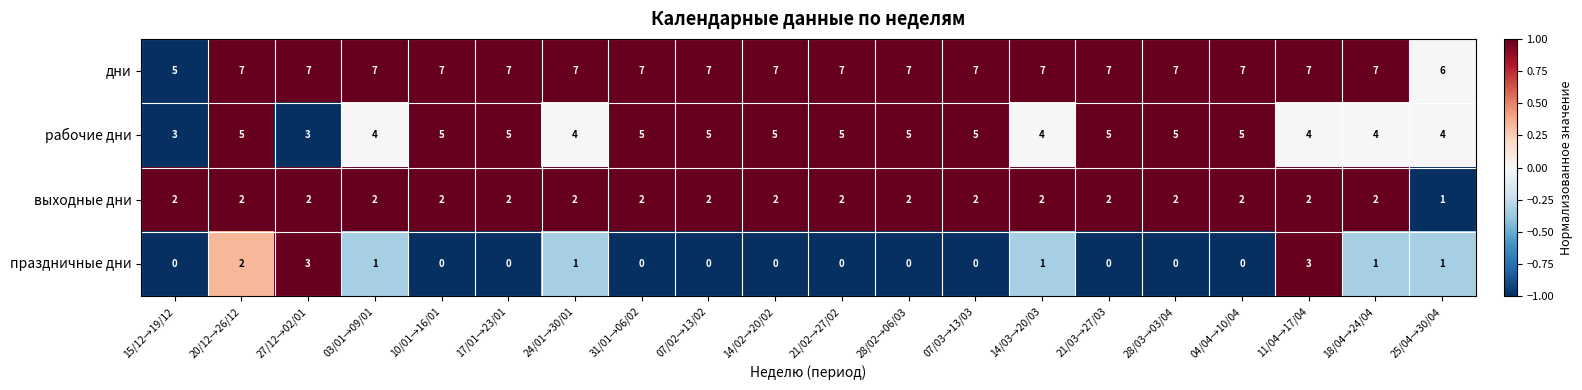

Which series has the largest range (max minus min)?

праздничные дни